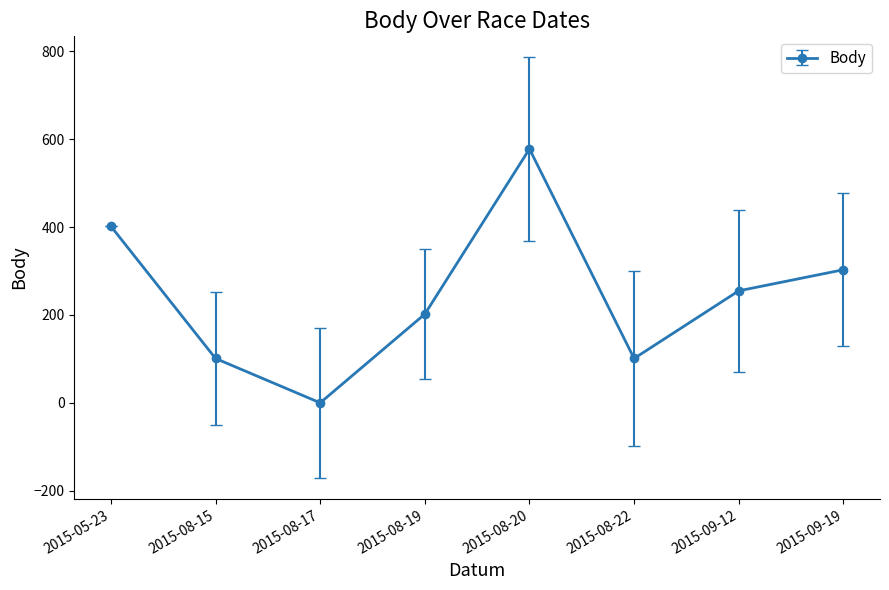

Which has a higher value, 2015-09-19 or 2015-05-23?

2015-05-23